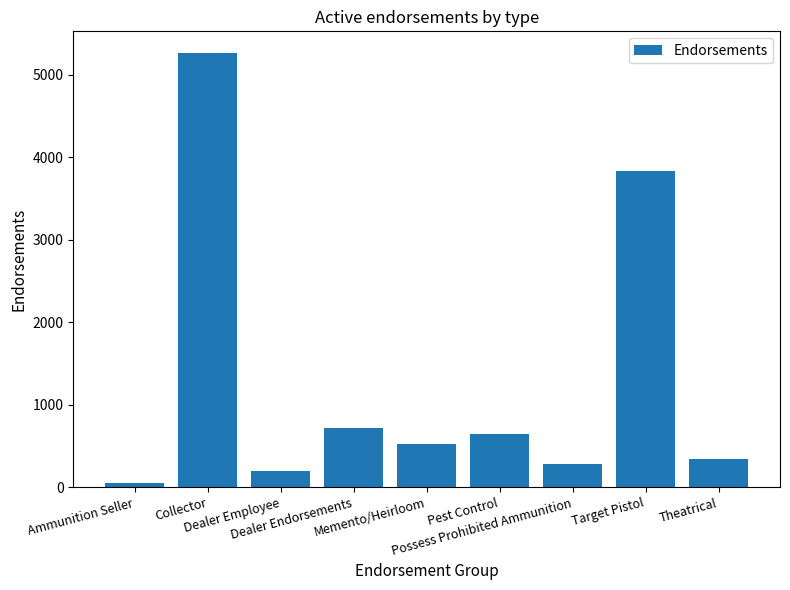

How many data points are less than 525?

4